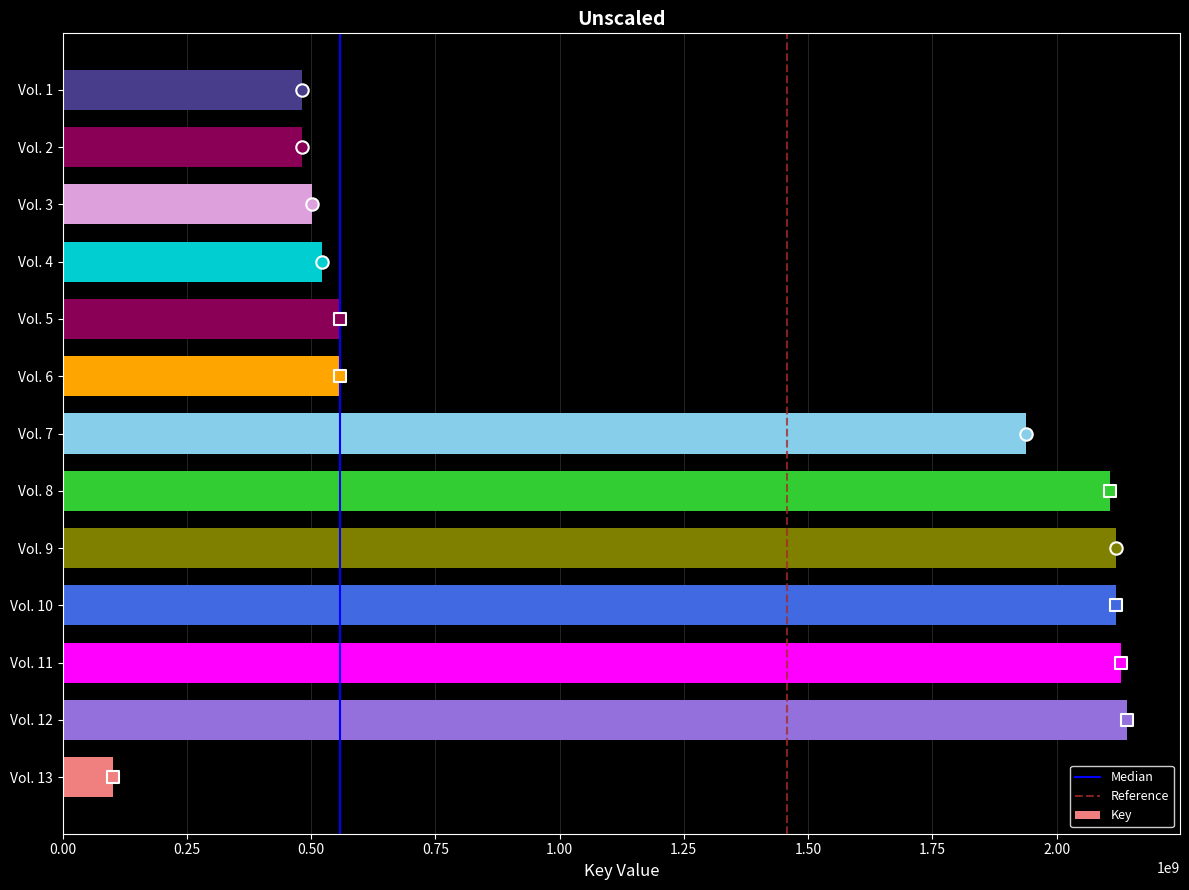

What is the ratio of the value at Vol. 2 to the value at Vol. 8?

0.2